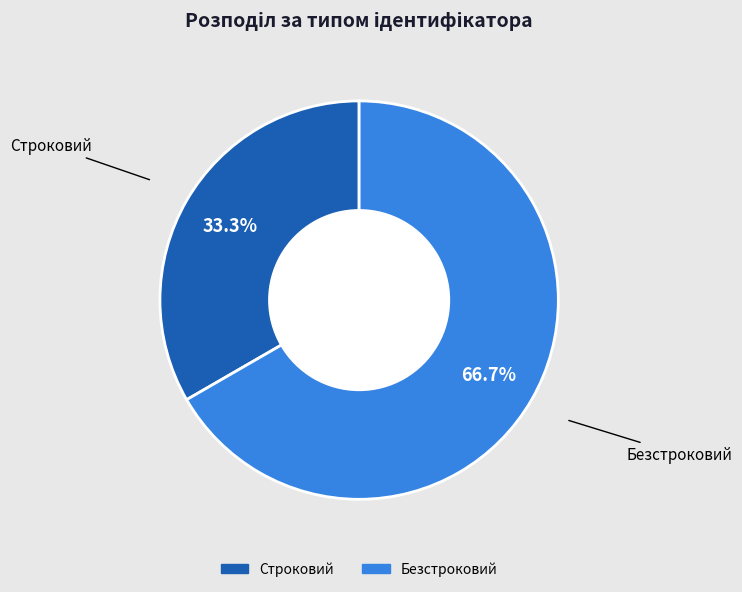

The Строковий slice represents 28% of the pie. True or false?

False